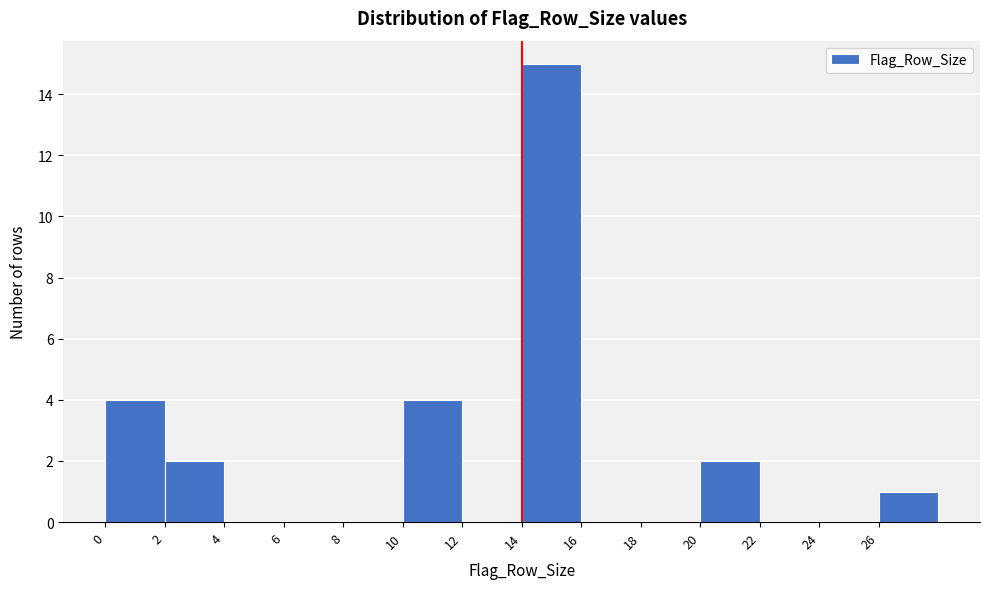

Which range on the x-axis has the tallest bar?

14 to 16